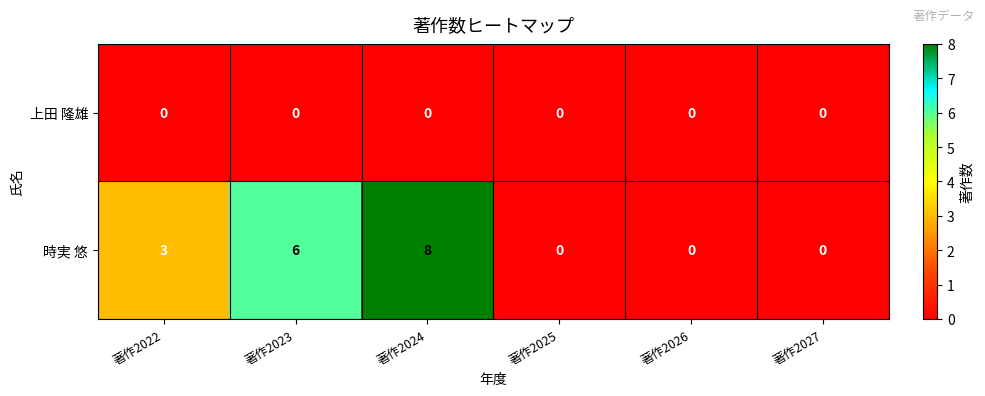

Which category has the highest value in the 時実 悠 series?

著作2024